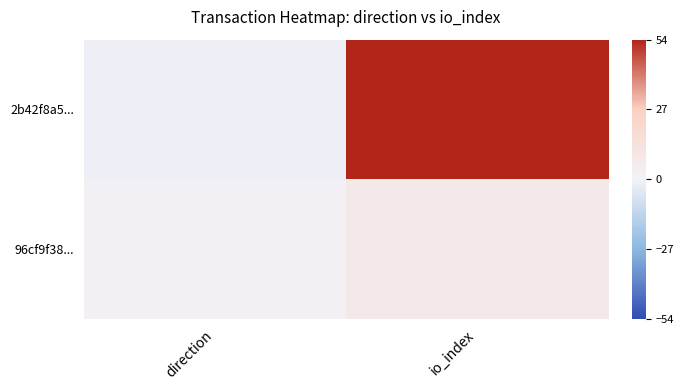

What is the minimum value shown in the chart?

-1